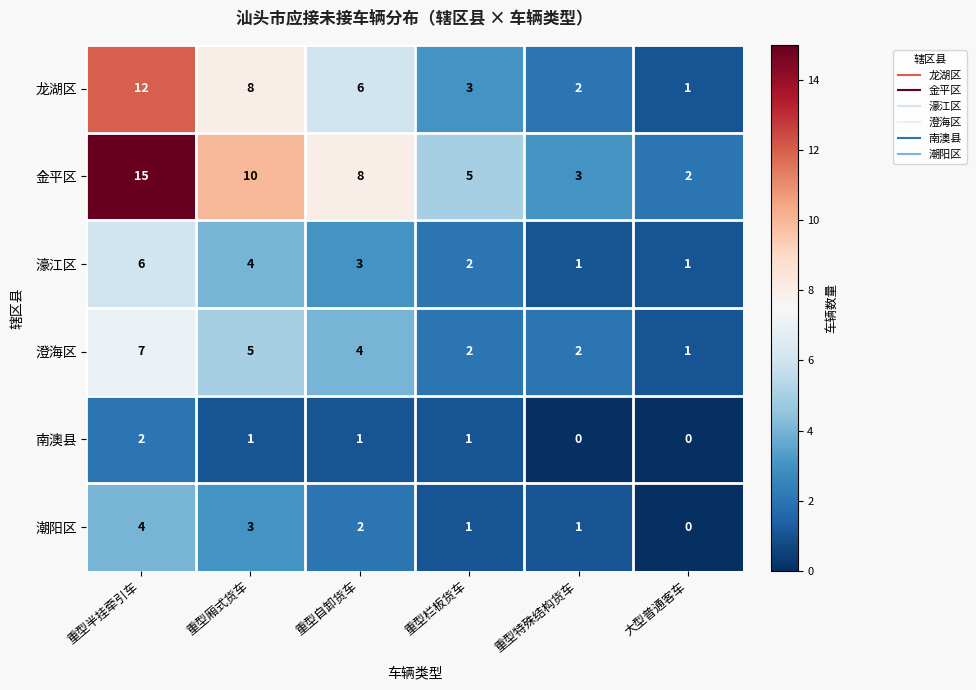

The value of 金平区 at 重型半挂牵引车 is 25. True or false?

False